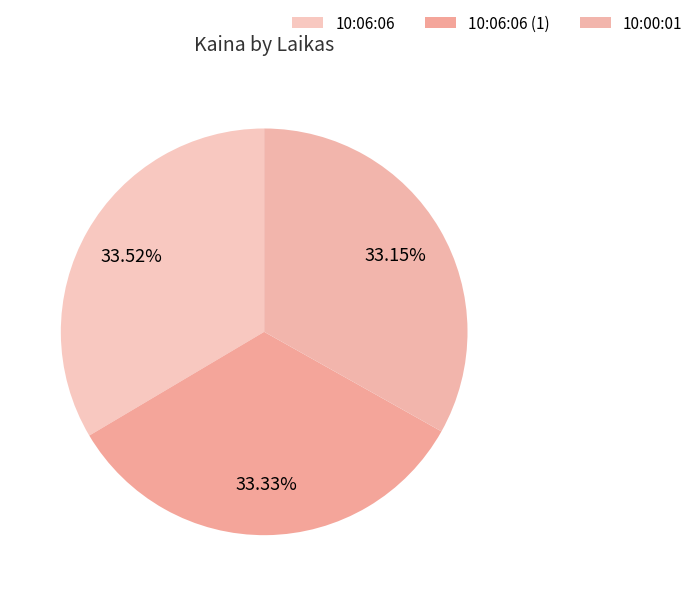

How many slices are in this pie chart?

3